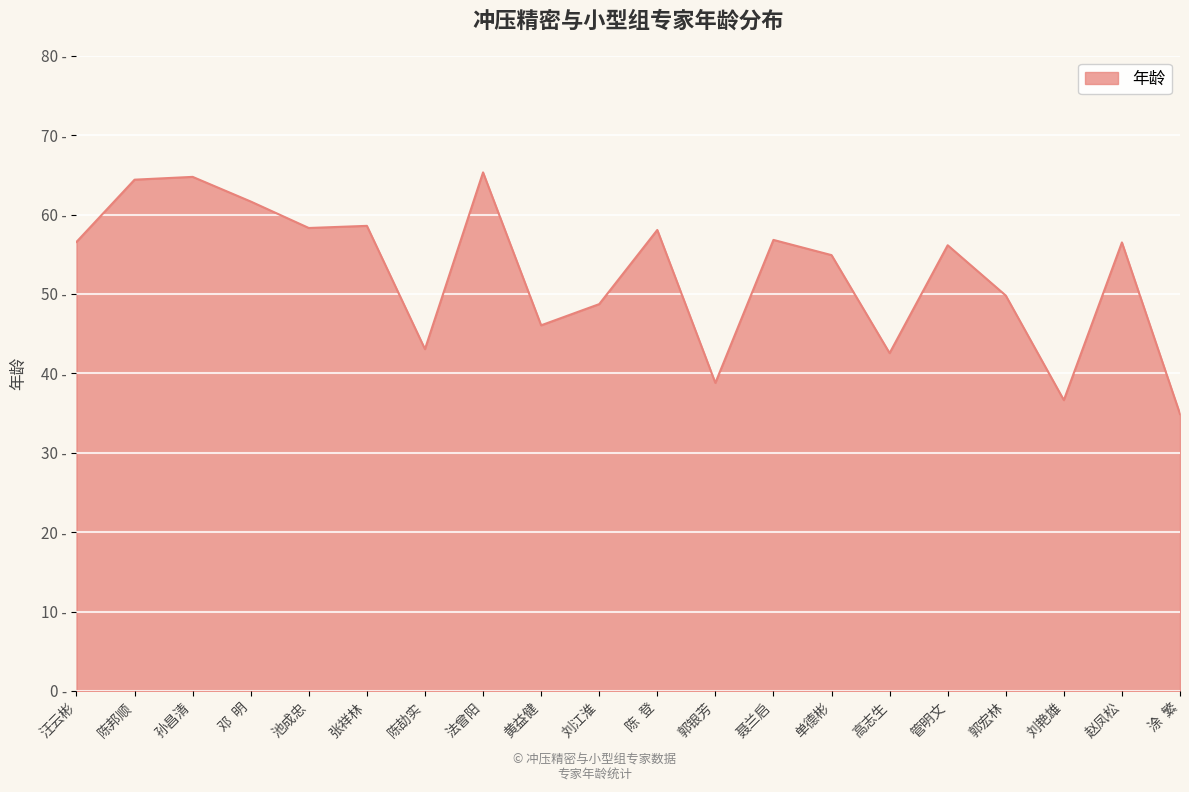

Does the chart display data point markers on the line(s)?

No